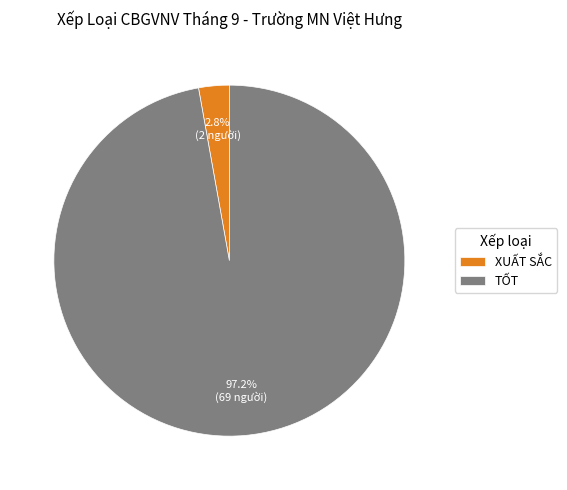

Rank the categories by value from lowest to highest.

XUẤT SẮC, TỐT